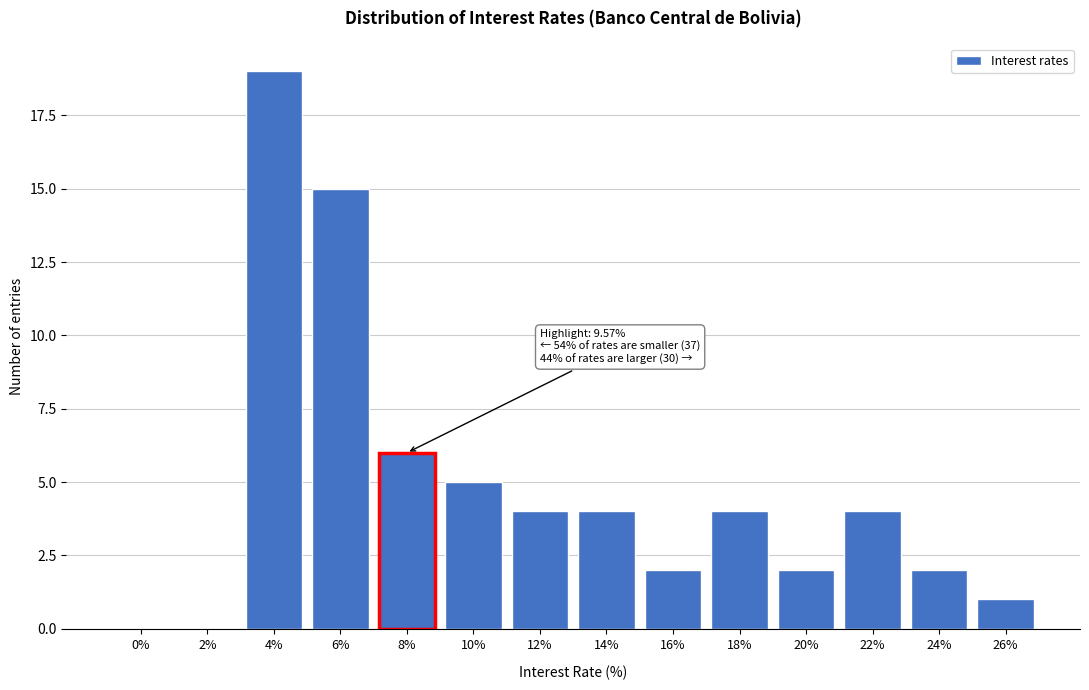

Reading left to right, what are all the values shown in this chart?

0%=0	2%=0	4%=19	6%=15	8%=6	10%=5	12%=4	14%=4	16%=2	18%=4	20%=2	22%=4	24%=2	26%=1